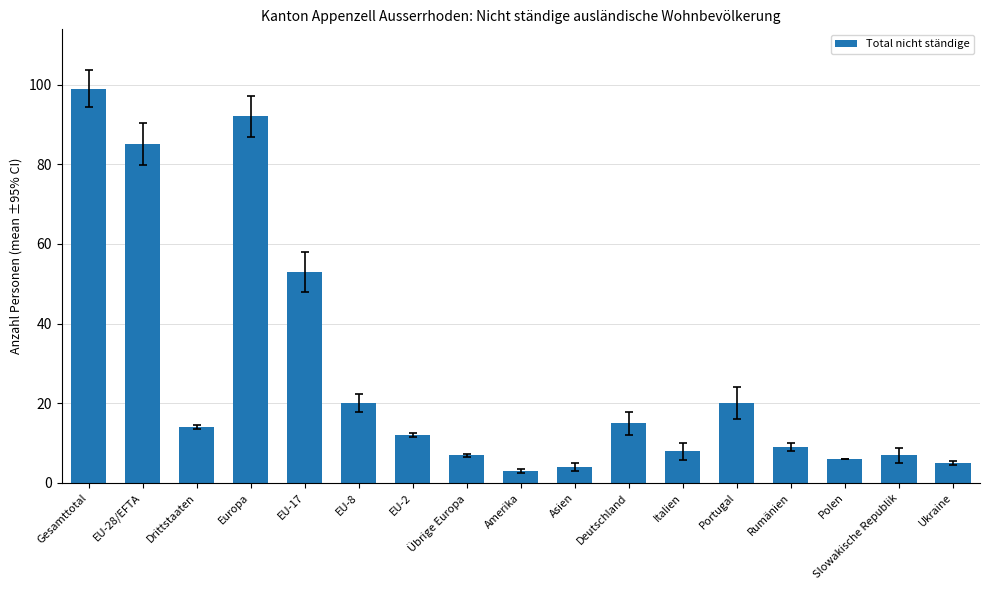

At which label does the data first exceed 12?

Gesamttotal